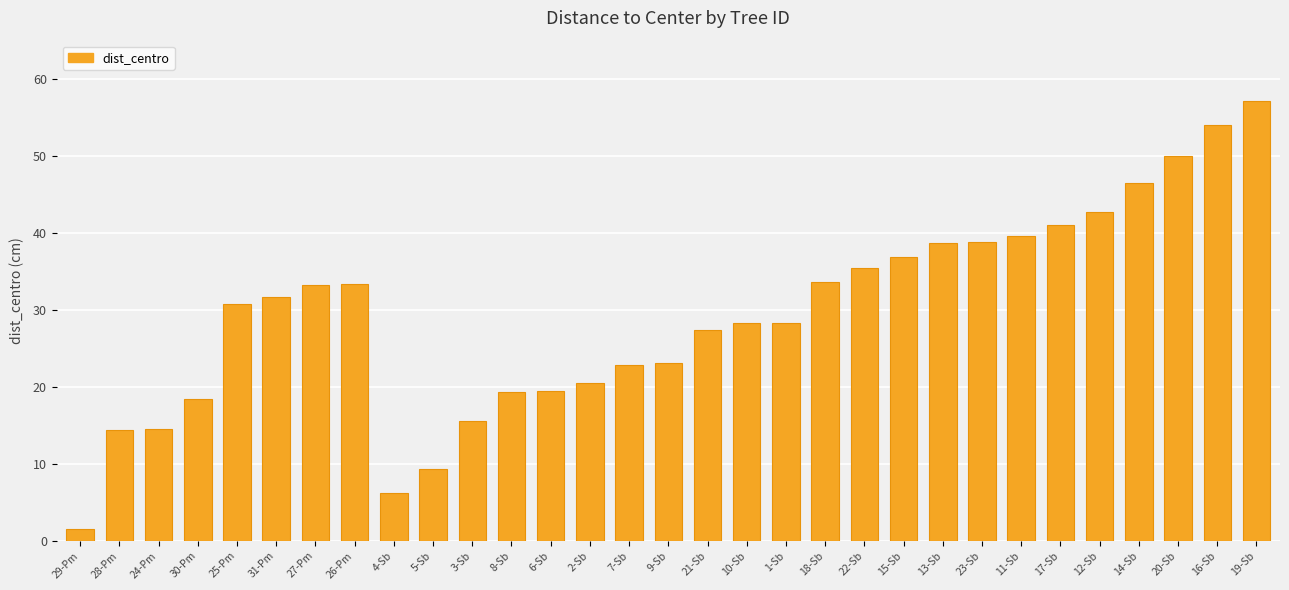

What is the change in value from 10-Sb to 15-Sb?

+8.6